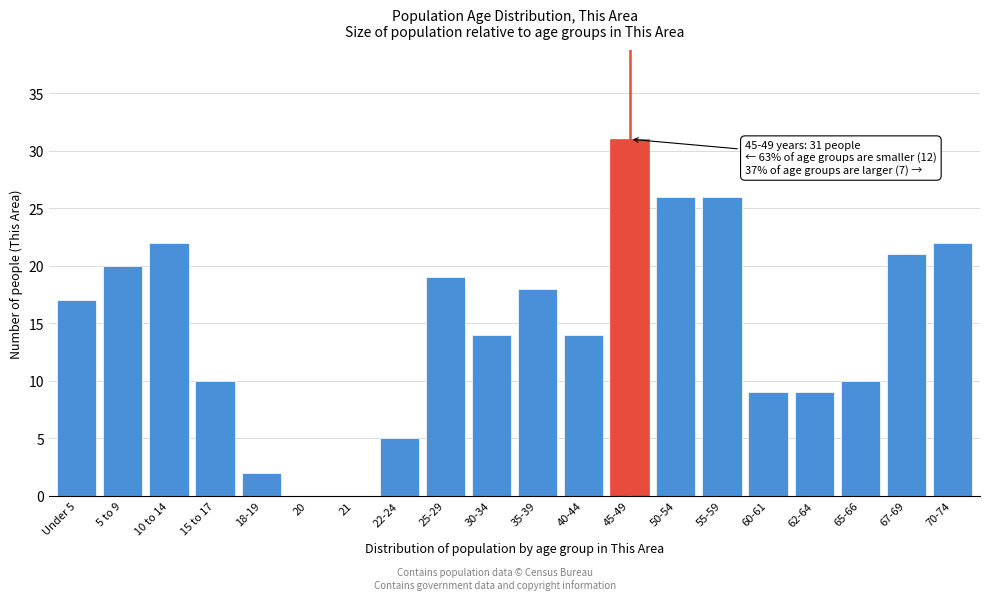

Reading left to right, transcribe all the data shown in this chart.

Under 5=17	5 to 9=20	10 to 14=22	15 to 17=10	18-19=2	20=0	21=0	22-24=5	25-29=19	30-34=14	35-39=18	40-44=14	45-49=31	50-54=26	55-59=26	60-61=9	62-64=9	65-66=10	67-69=21	70-74=22